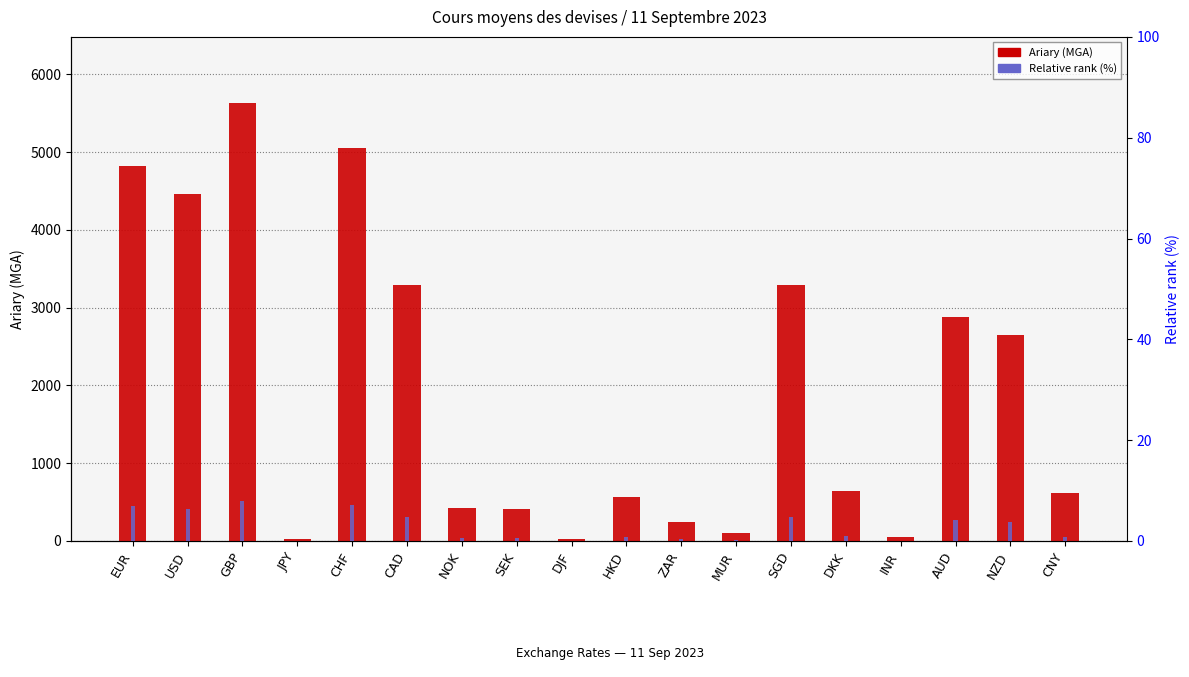

What is the label of the 16th bar from the right?

GBP